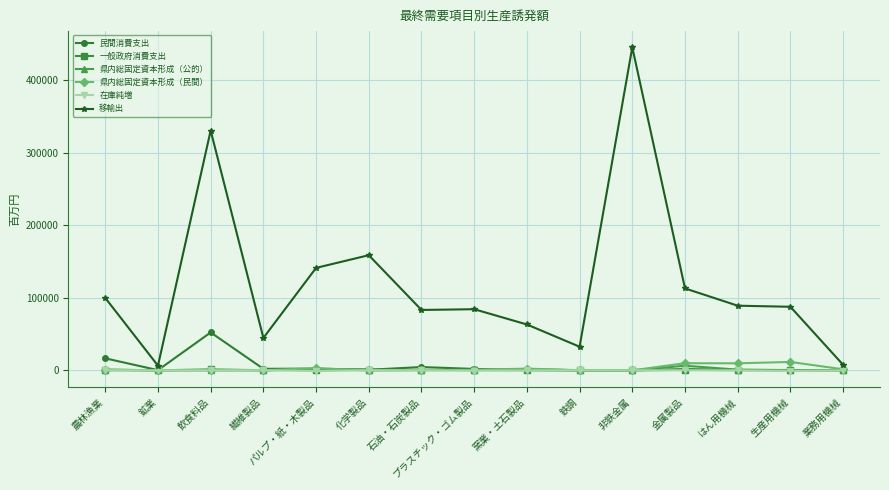

Which series has the largest range (max minus min)?

移輸出